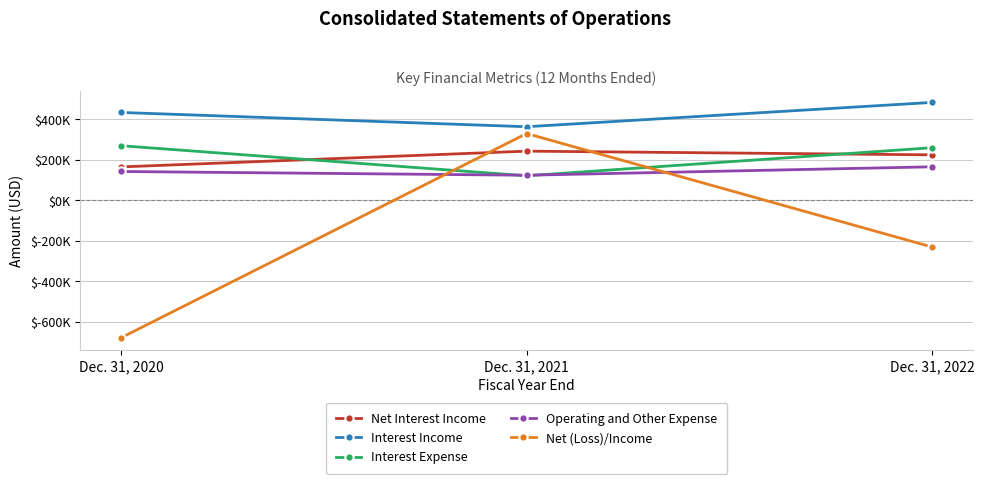

What is the sum of all Net Interest Income values?

629567